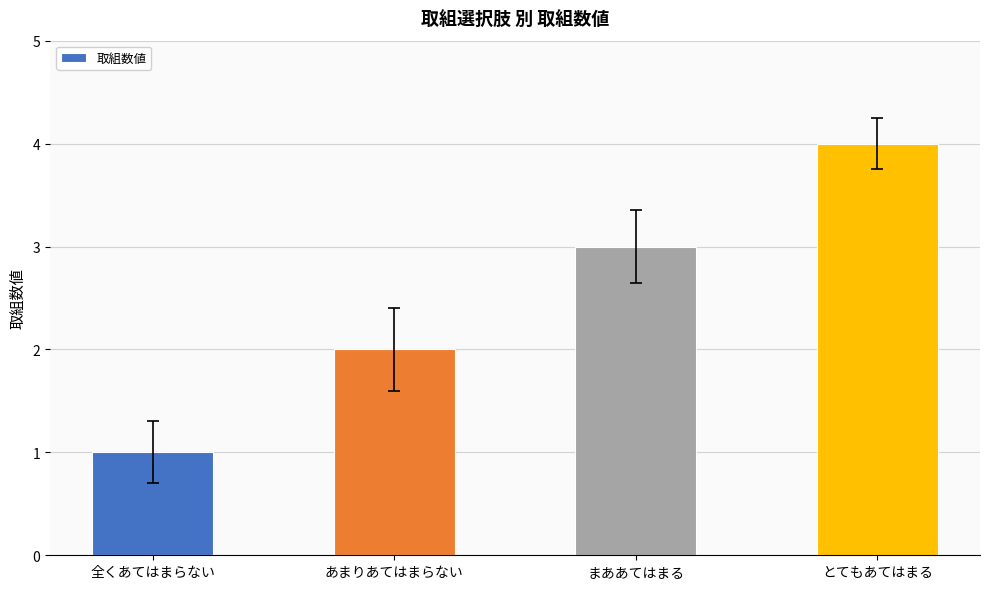

What is the sum of all values?

10